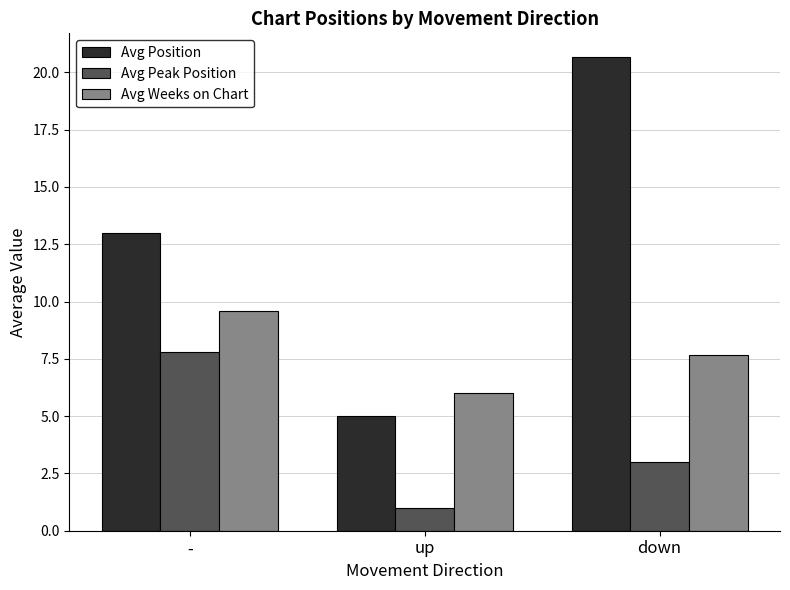

Which category has the highest value in the Avg Weeks on Chart series?

-